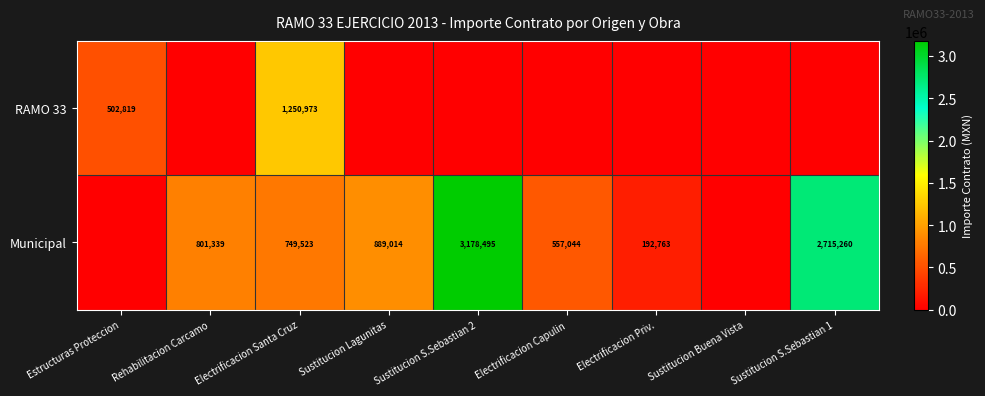

Is it true that RAMO 33 equals 1250973 at Electrificacion Santa Cruz?

True